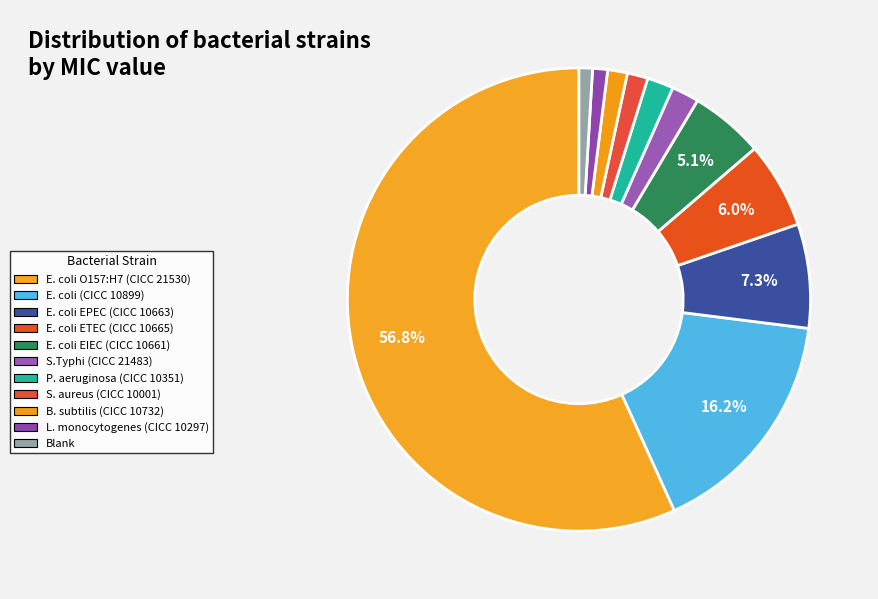

How many slices are in this pie chart?

11